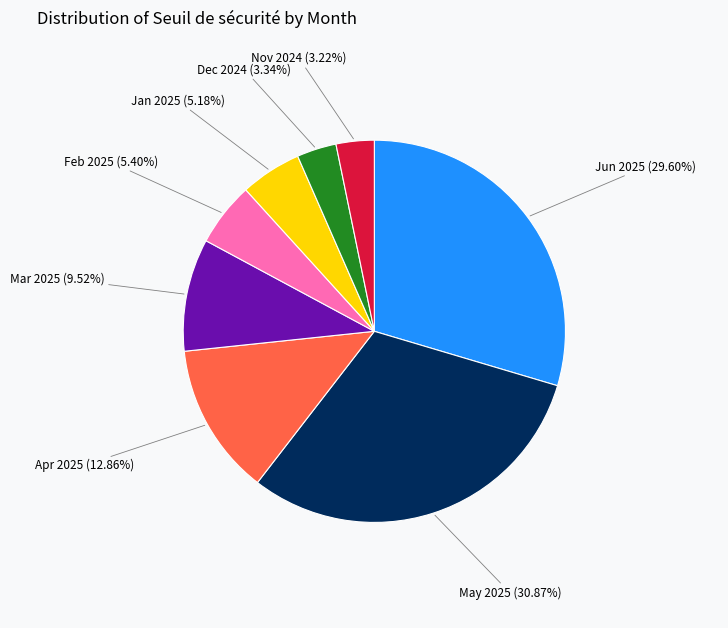

Which has a higher value, Jan 2025 (5.18%) or Nov 2024 (3.22%)?

Jan 2025 (5.18%)